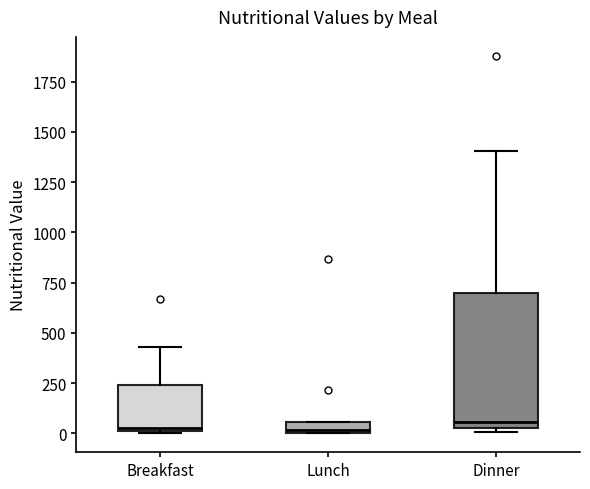

Where is the lower edge of the box for Dinner on the y-axis? The values are not printed on the chart, so give them approximately, as read against the axis.

0